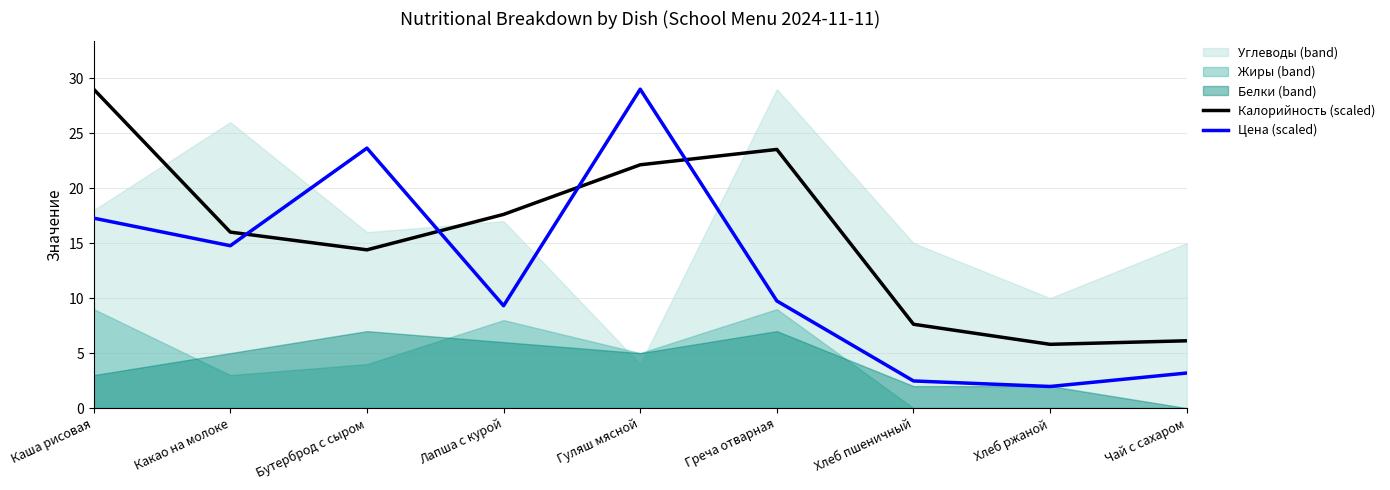

Where is the first local minimum for Цена (scaled)?

Какао на молоке